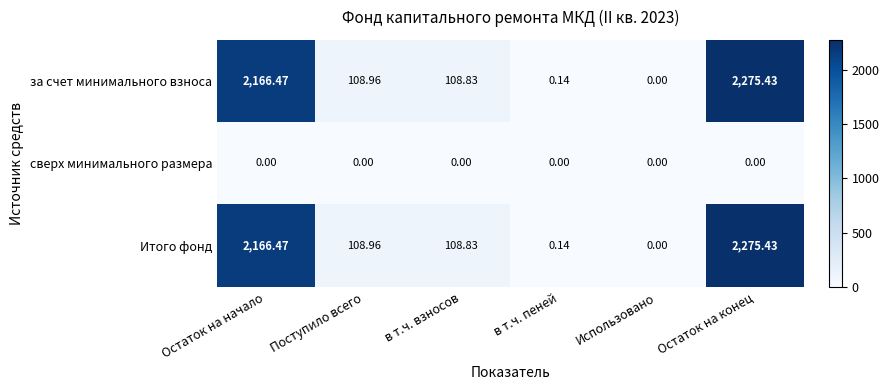

At which category is the sum across all series the highest?

Остаток на конец